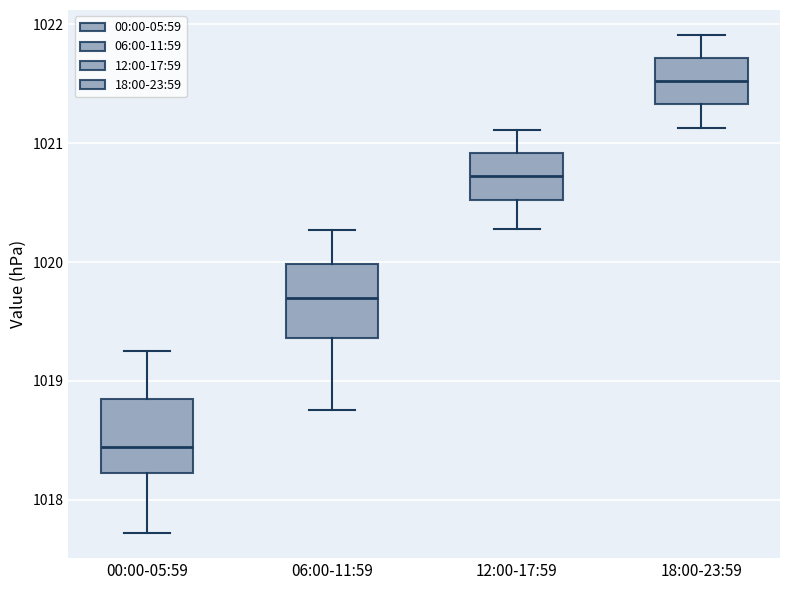

Reading left to right, read every box against the y-axis: the position of its median line, the range the box covers, and the ends of its whiskers. The values are not printed on the chart, so give them approximately, as read against the axis.

00:00-05:59: median 1018.4, box 1018.2 to 1018.9, whiskers 1017.7 to 1019.3
06:00-11:59: median 1019.7, box 1019.4 to 1020.0, whiskers 1018.8 to 1020.3
12:00-17:59: median 1020.7, box 1020.5 to 1020.9, whiskers 1020.3 to 1021.1
18:00-23:59: median 1021.5, box 1021.3 to 1021.7, whiskers 1021.1 to 1021.9